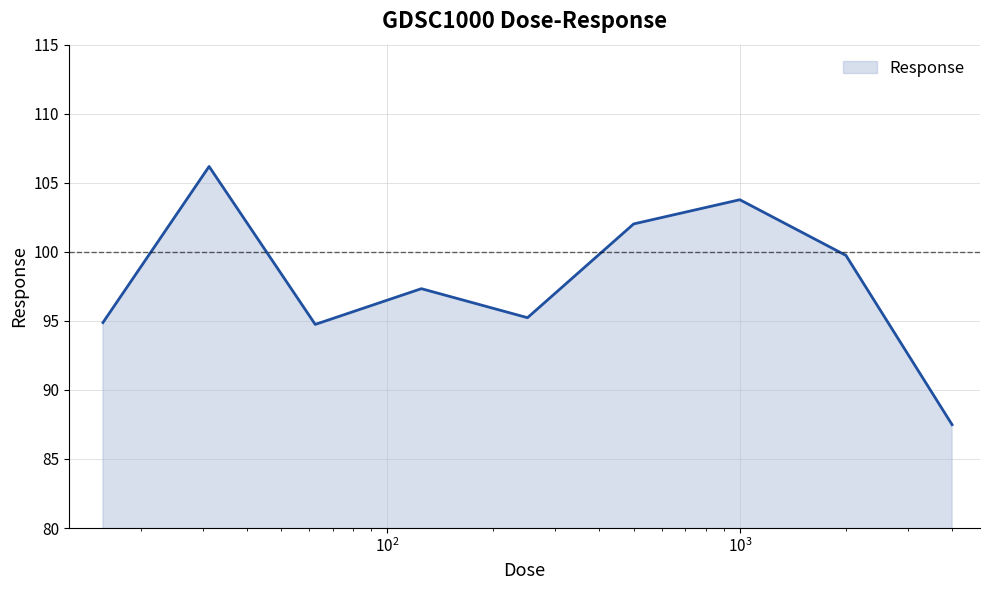

How many series are shown in this chart?

1